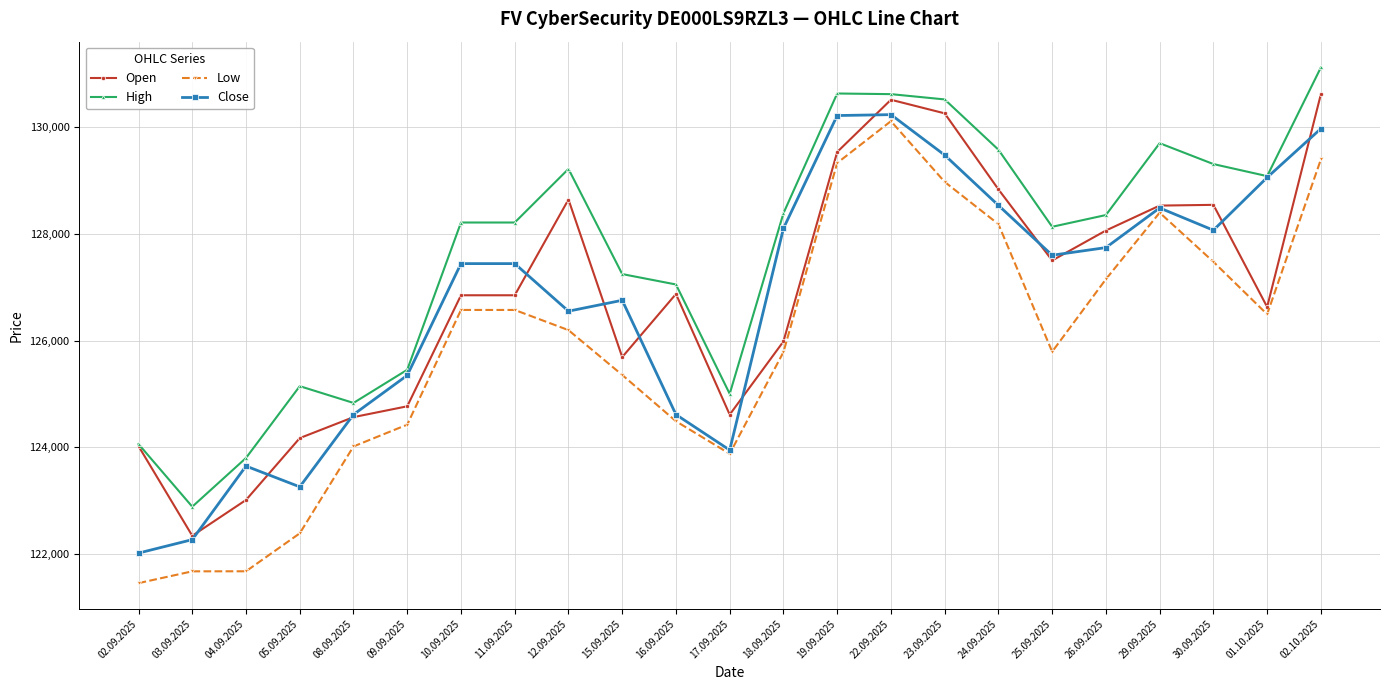

What is the difference between the highest and lowest values at 11.09.2025?

1638